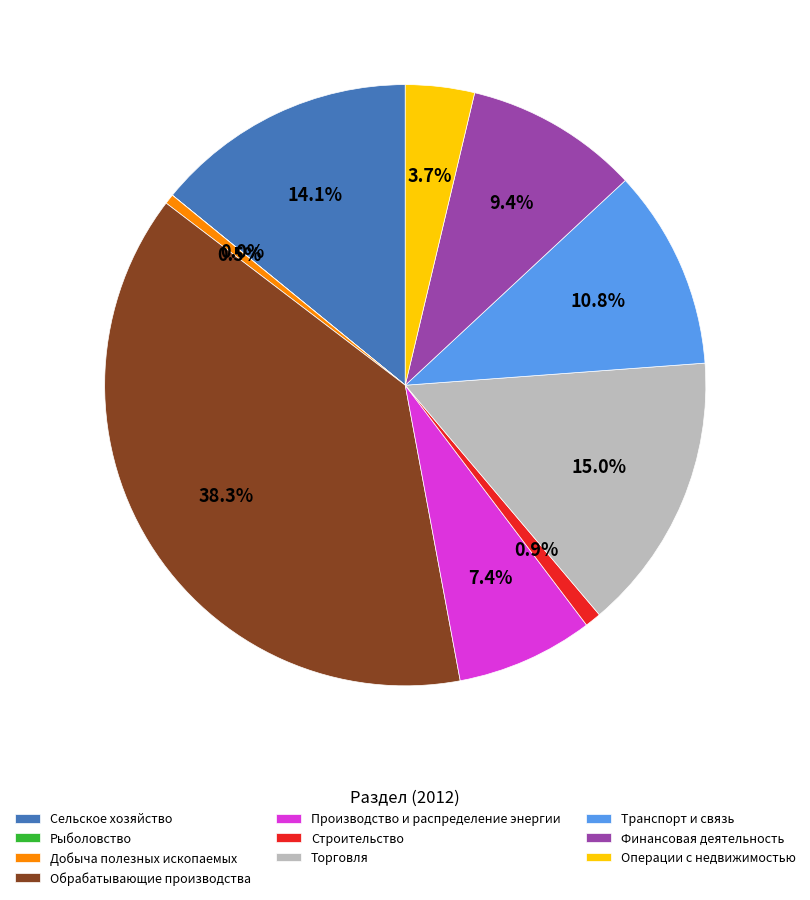

Combined, do Обрабатывающие производства and Финансовая деятельность account for over 50%?

No